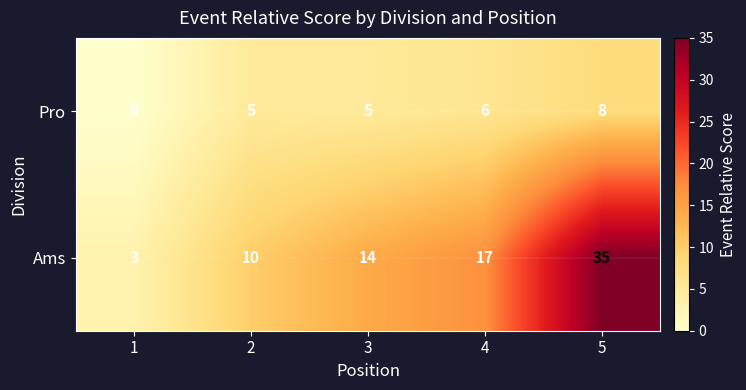

How many distinct data groups are displayed?

2